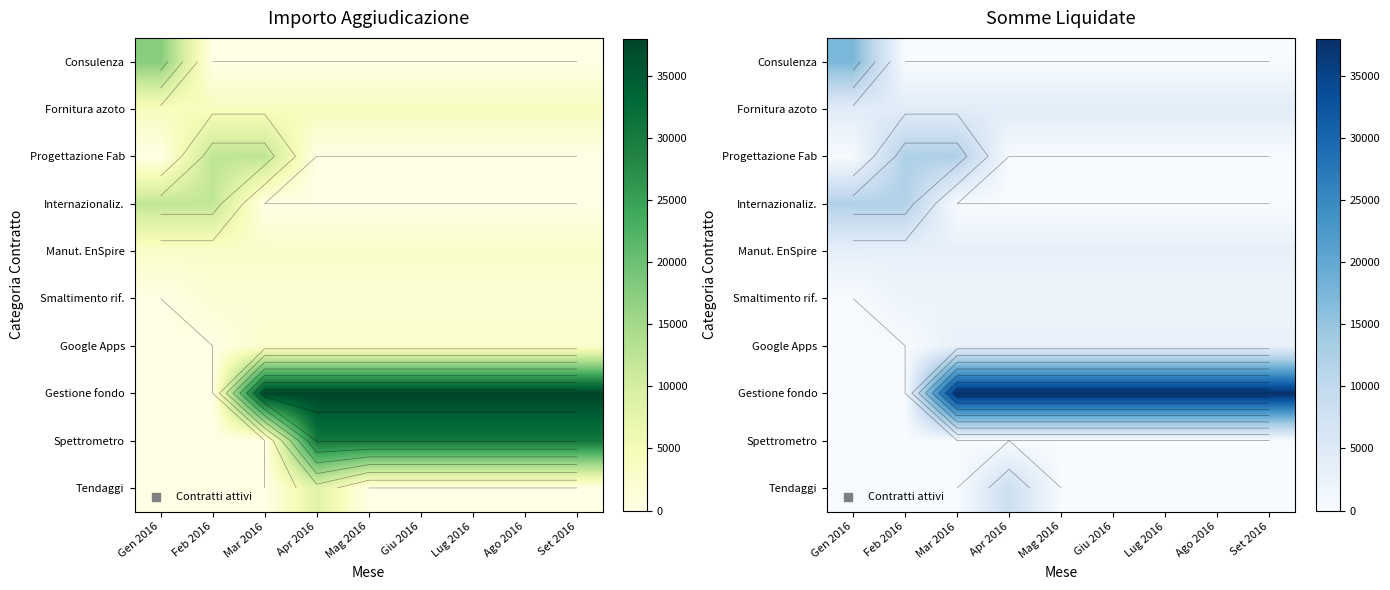

What is the approximate value of Tendaggi at Apr 2016?

8240